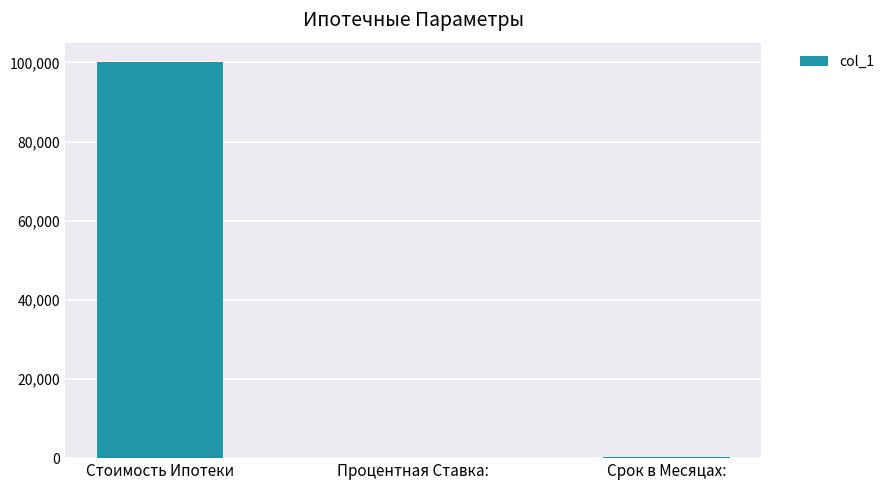

How many categories are shown in the chart?

3